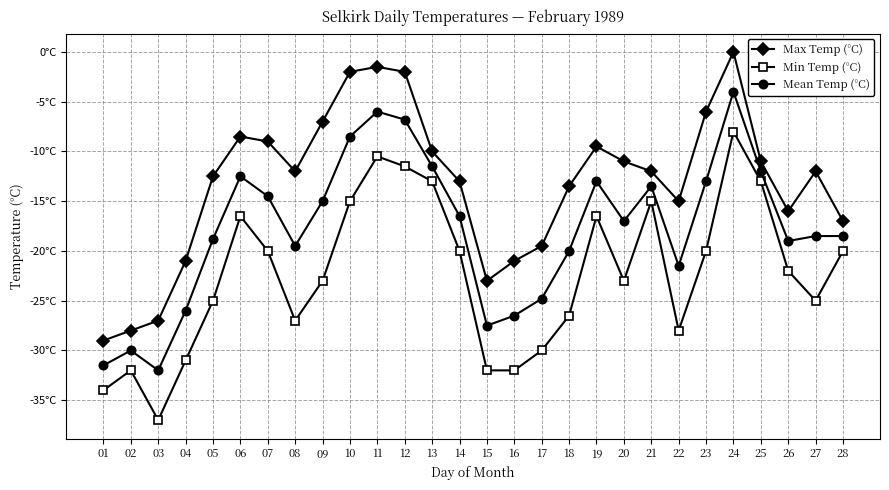

Is it true that Min Temp (°C) equals -32.0 at 15?

True